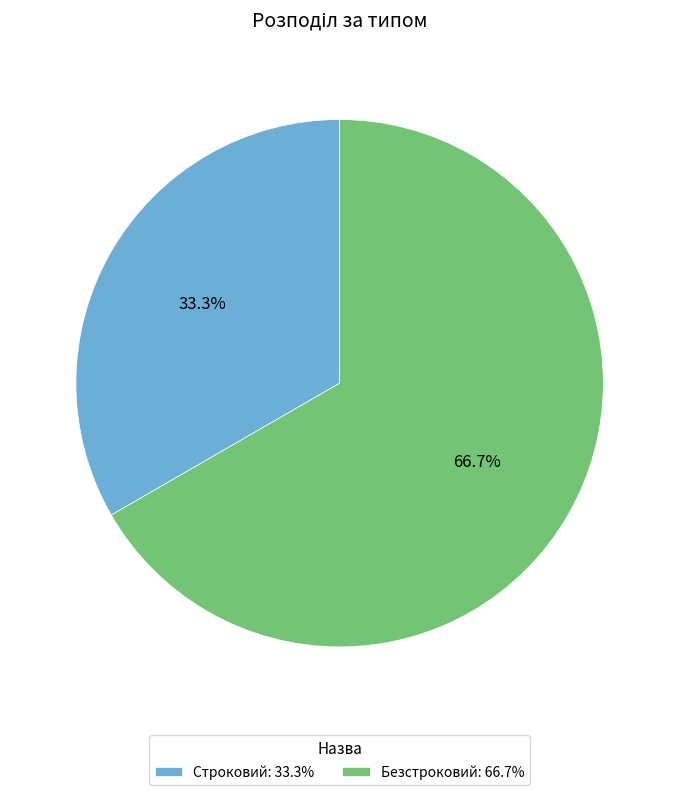

Which category has the smallest portion of the pie?

Строковий